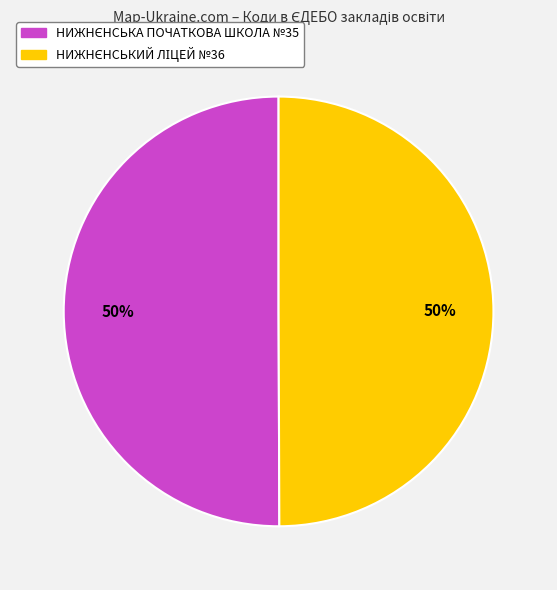

To the nearest percent, what is the average slice percentage?

50%